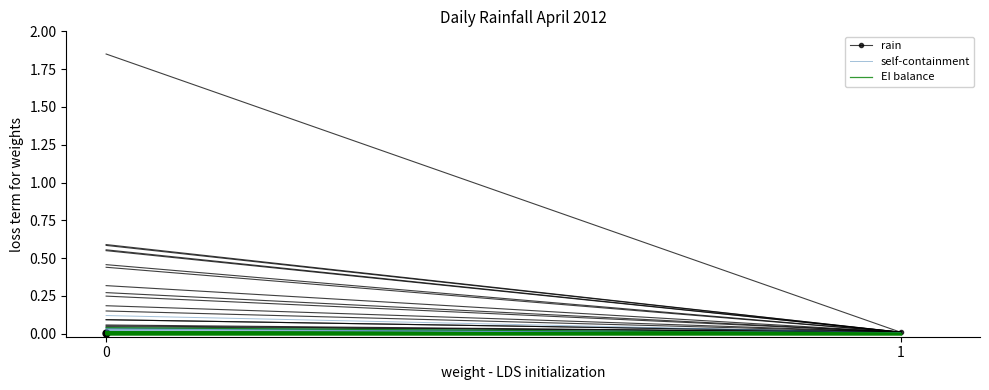

Which series changed the most between 0 and 1?

self-containment